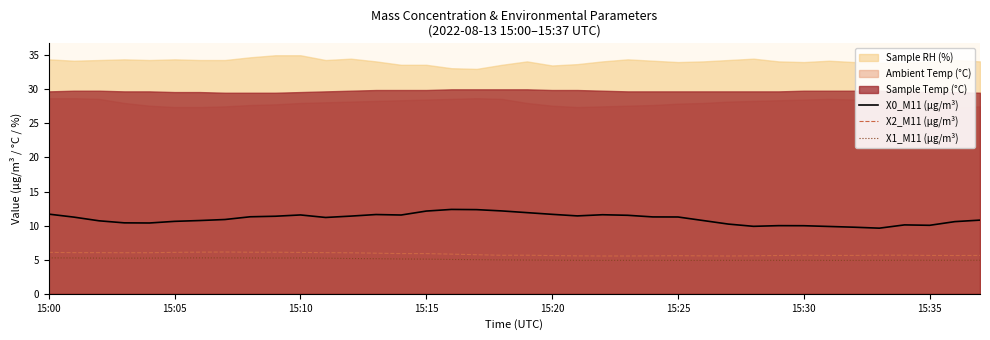

Count the number of categories in the chart.

38